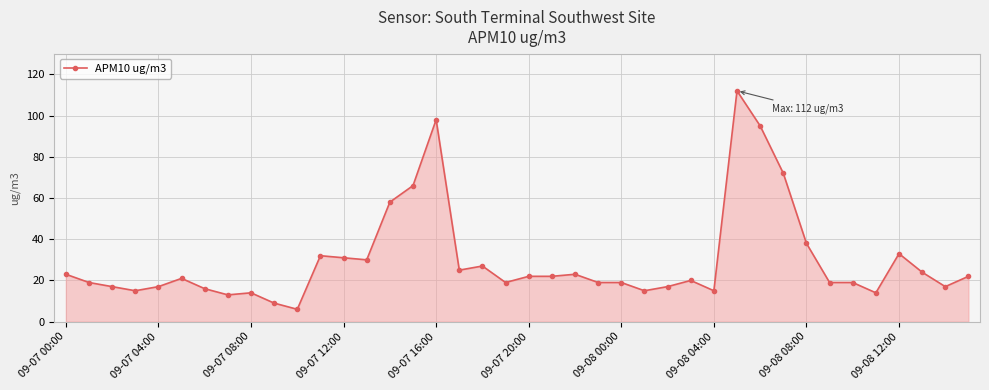

What is the greatest value displayed?

112